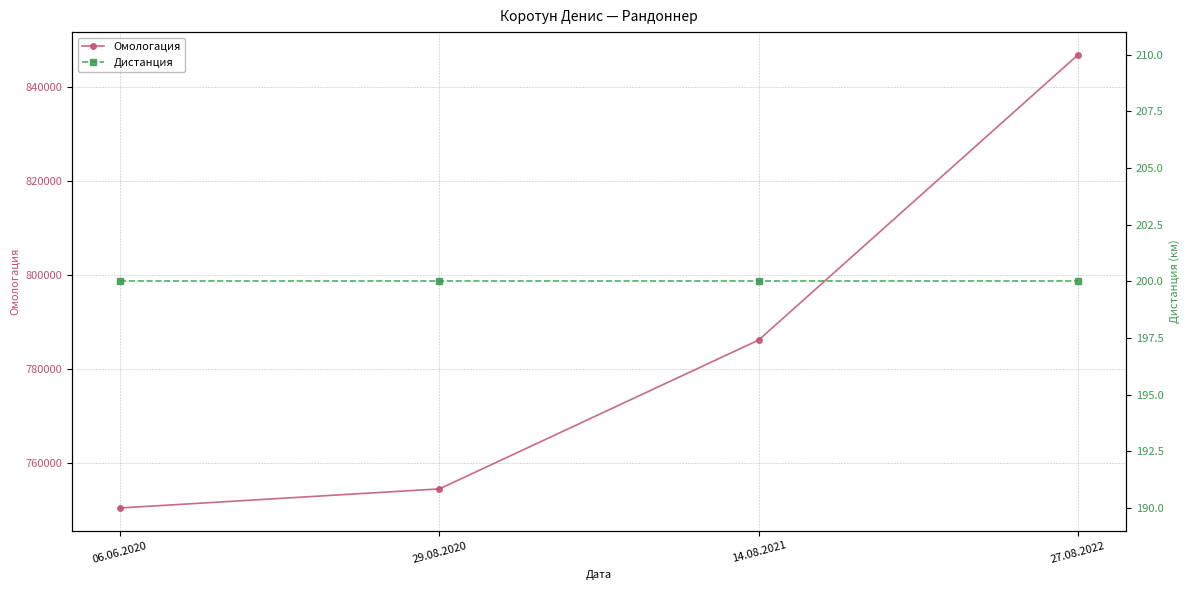

What is the value of the Дистанция point at the 3rd from the left?

200